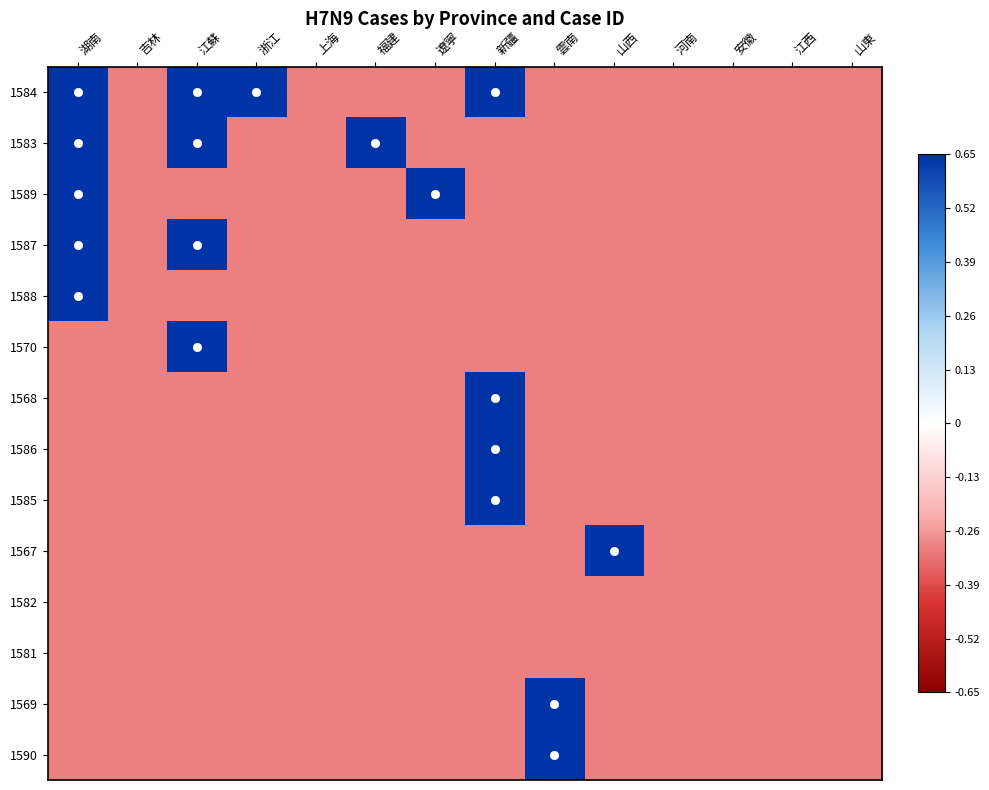

Which series has the largest total across all categories?

1584